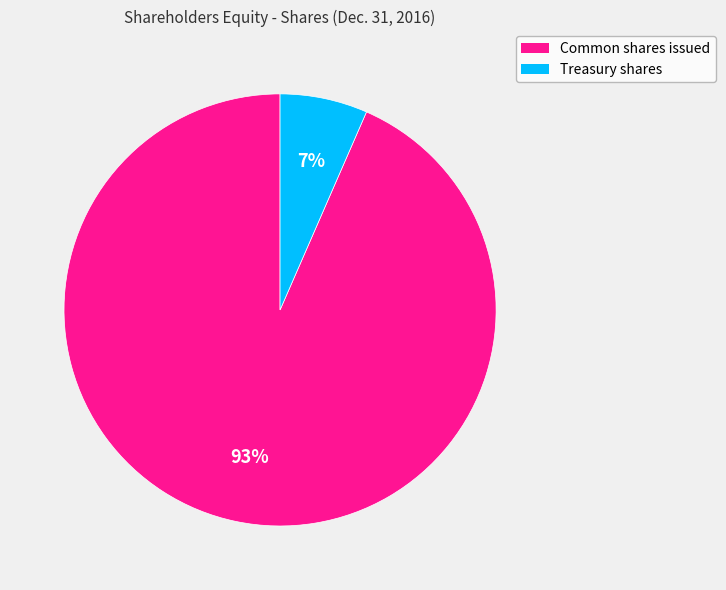

Do Treasury shares and Common shares issued together represent more than half of the pie?

Yes